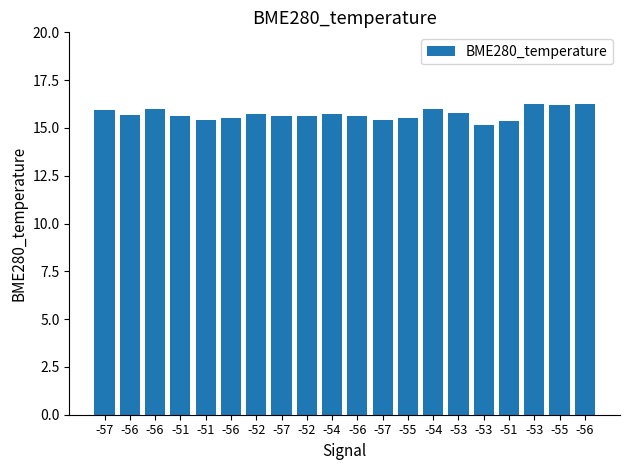

Rank the categories by value from lowest to highest.

-53, -51, -51, -57, -56, -55, -57, -52, -56, -51, -56, -52, -54, -53, -57, -56, -54, -55, -53, -56